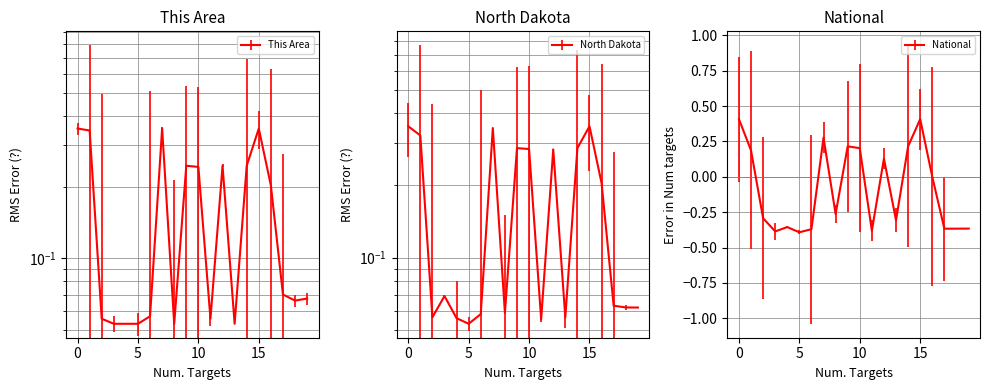

In This Area, how many points are higher than both neighbors (excluding endpoints)?

4